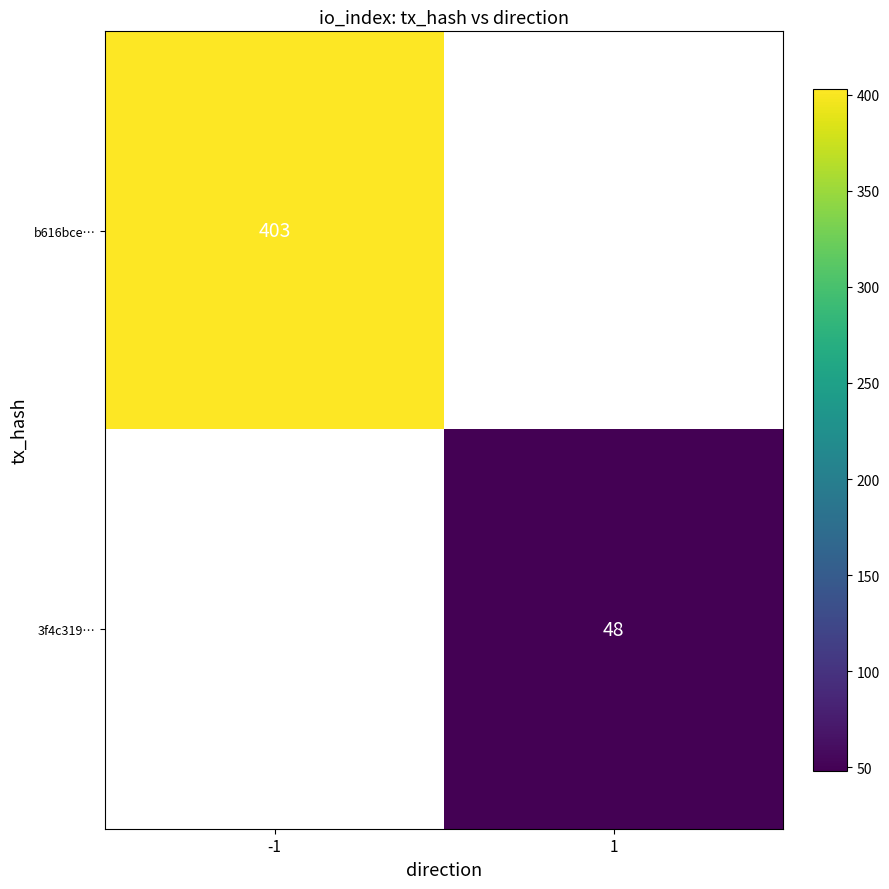

The value of 3f4c319… at 1 is 21. True or false?

False